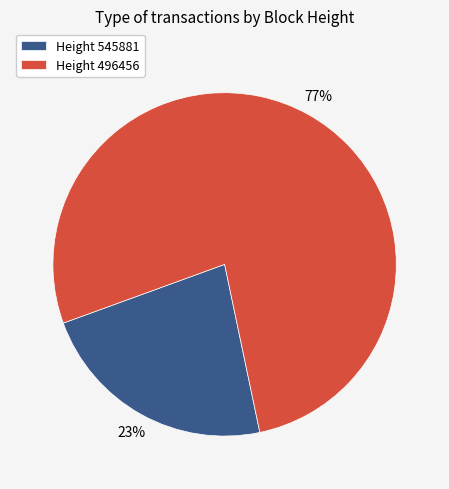

Rank the categories by value from highest to lowest.

Height 496456, Height 545881